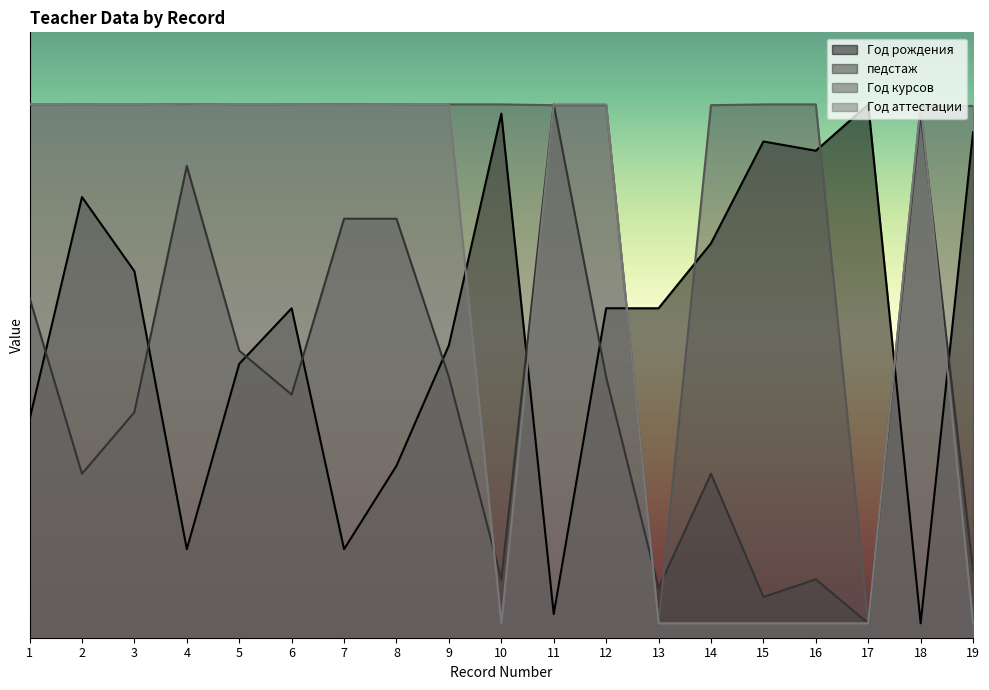

What is the total value across all series at 3?

5753.6